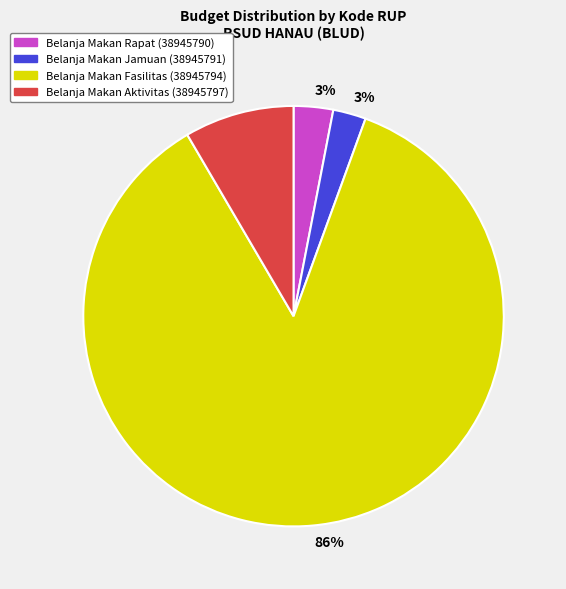

True or false: Belanja Makan Aktivitas (38945797) accounts for 1% of the total.

False